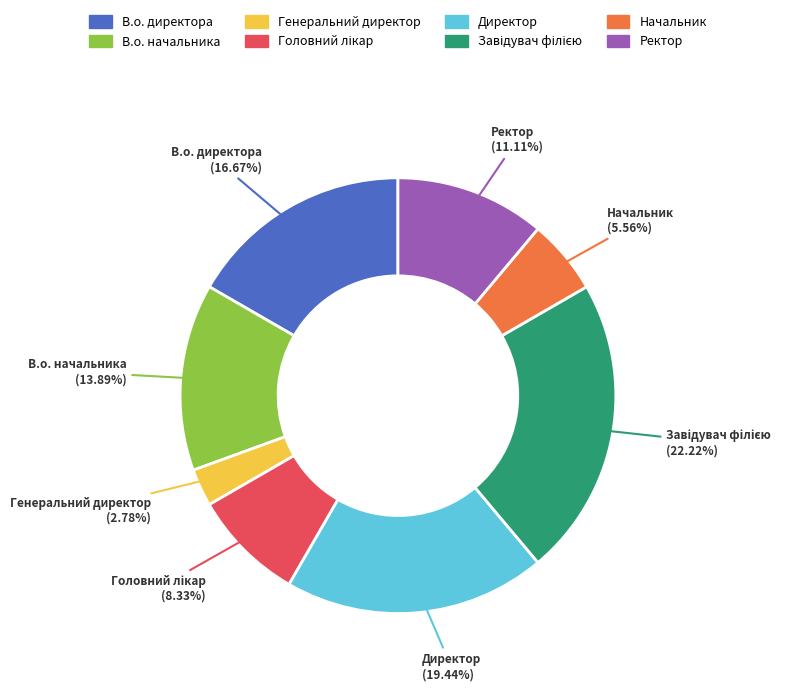

Which category has the smallest portion of the pie?

Генеральний директор